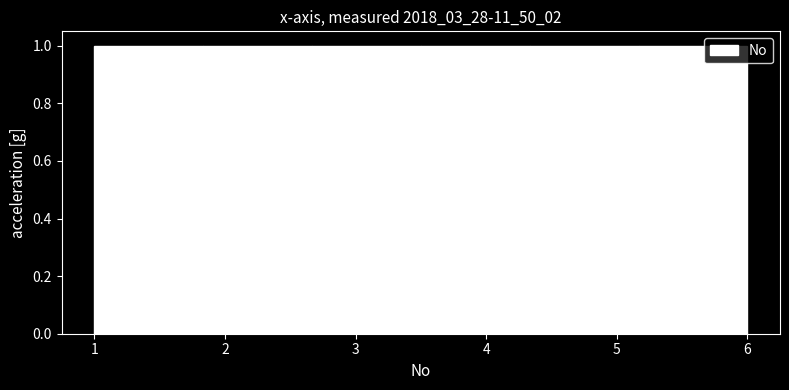

How tall is the bar that spans 5.2 to 6.0 on the x-axis? Neither the bar edges nor the heights are printed on the chart, so give them approximately, as read against the axes.

1